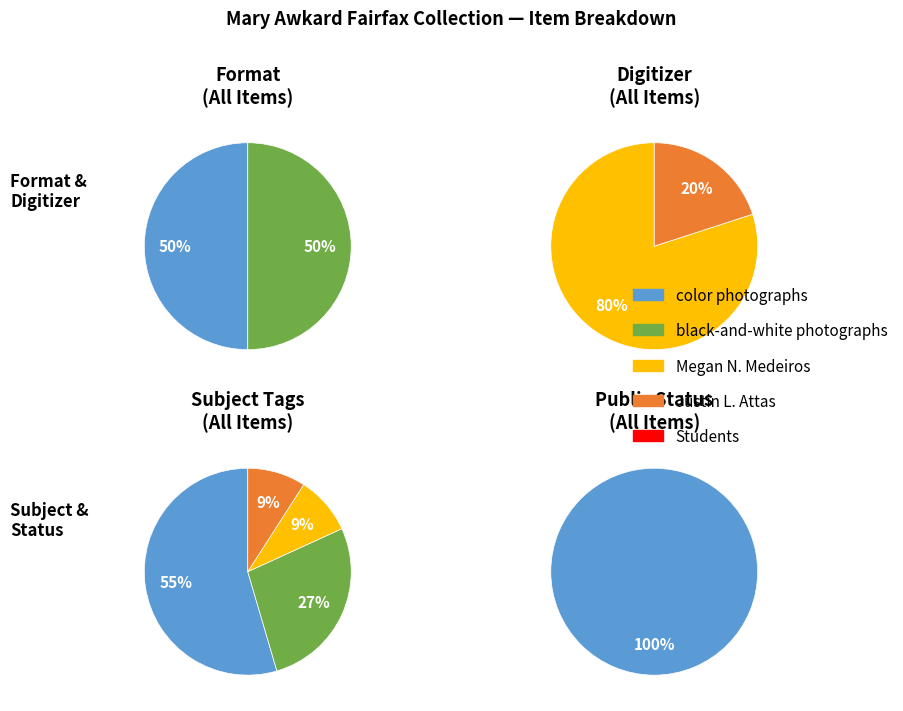

The 2 slice represents 35% of the pie. True or false?

False